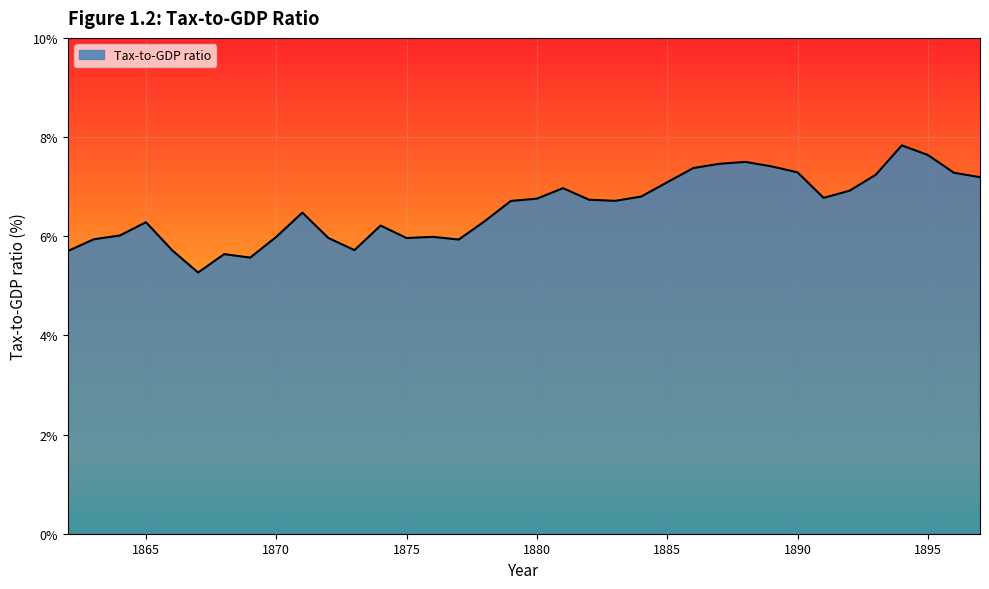

What is the difference between the maximum and minimum values?

2.6